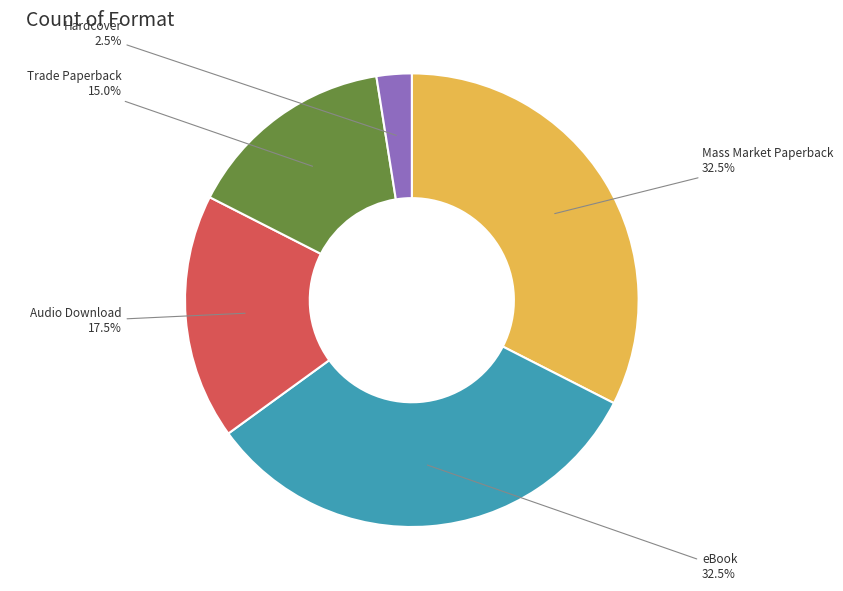

Does any single category account for the majority?

No